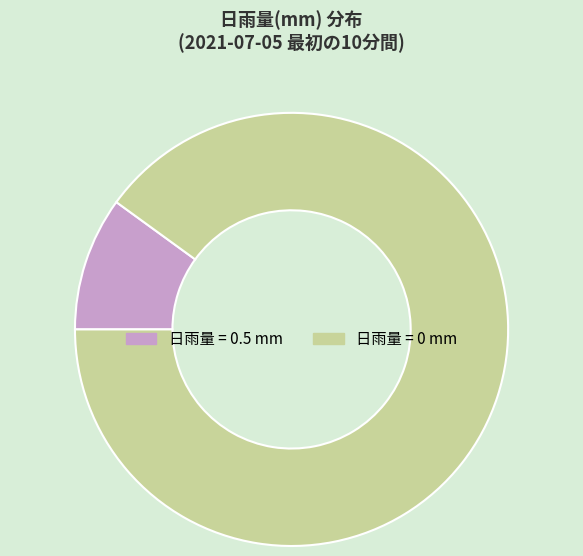

Which has a higher value, 日雨量 = 0.5 mm or 日雨量 = 0 mm?

日雨量 = 0 mm